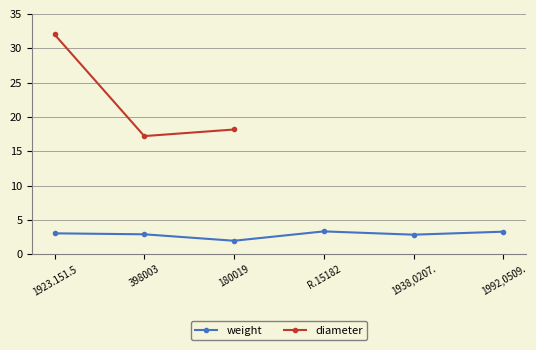

What is the sum of all weight values?

17.3